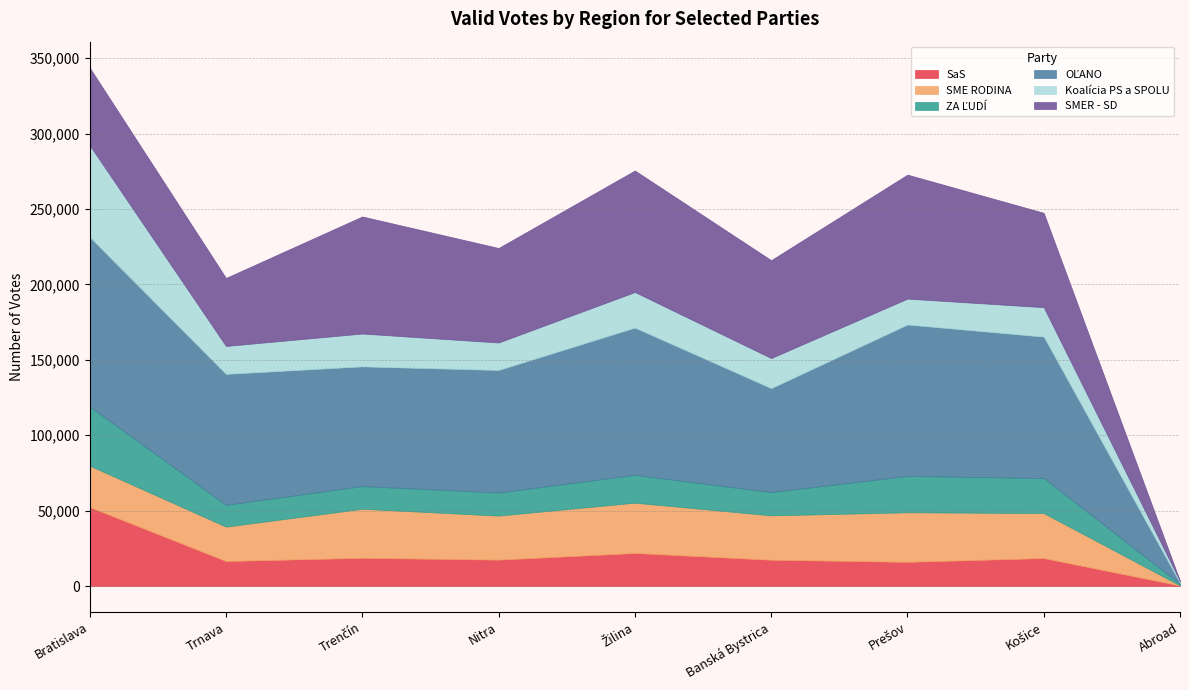

What is the label of the 7th point from the right?

Trenčín